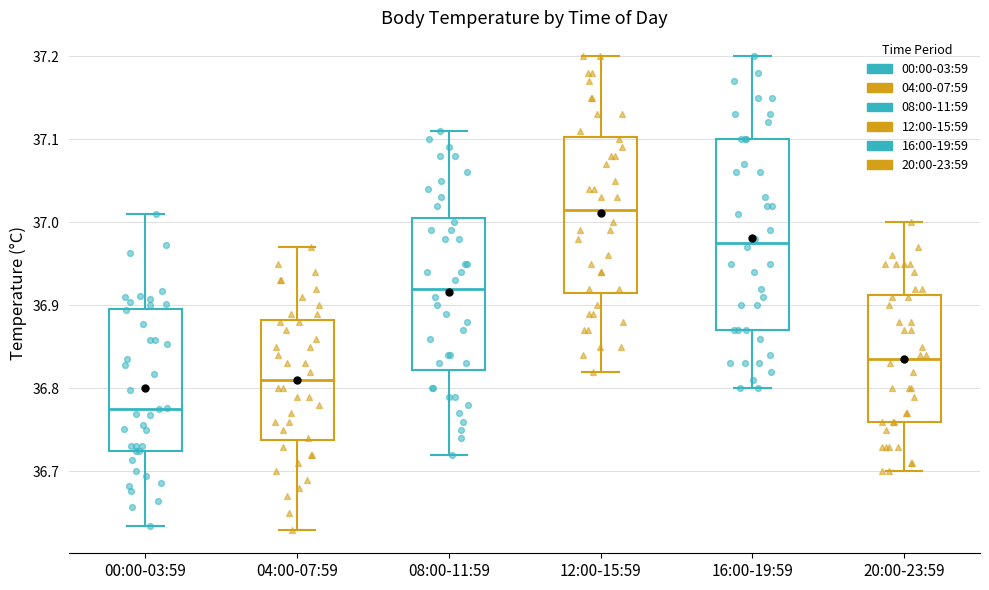

Reading left to right, read every box against the y-axis: the position of its median line, the range the box covers, and the ends of its whiskers. The values are not printed on the chart, so give them approximately, as read against the axis.

00:00-03:59: median 36.78, box 36.73 to 36.90, whiskers 36.63 to 37.01
04:00-07:59: median 36.81, box 36.74 to 36.88, whiskers 36.63 to 36.97
08:00-11:59: median 36.92, box 36.82 to 37.01, whiskers 36.72 to 37.11
12:00-15:59: median 37.02, box 36.92 to 37.10, whiskers 36.82 to 37.20
16:00-19:59: median 36.98, box 36.87 to 37.10, whiskers 36.80 to 37.20
20:00-23:59: median 36.84, box 36.76 to 36.91, whiskers 36.70 to 37.00